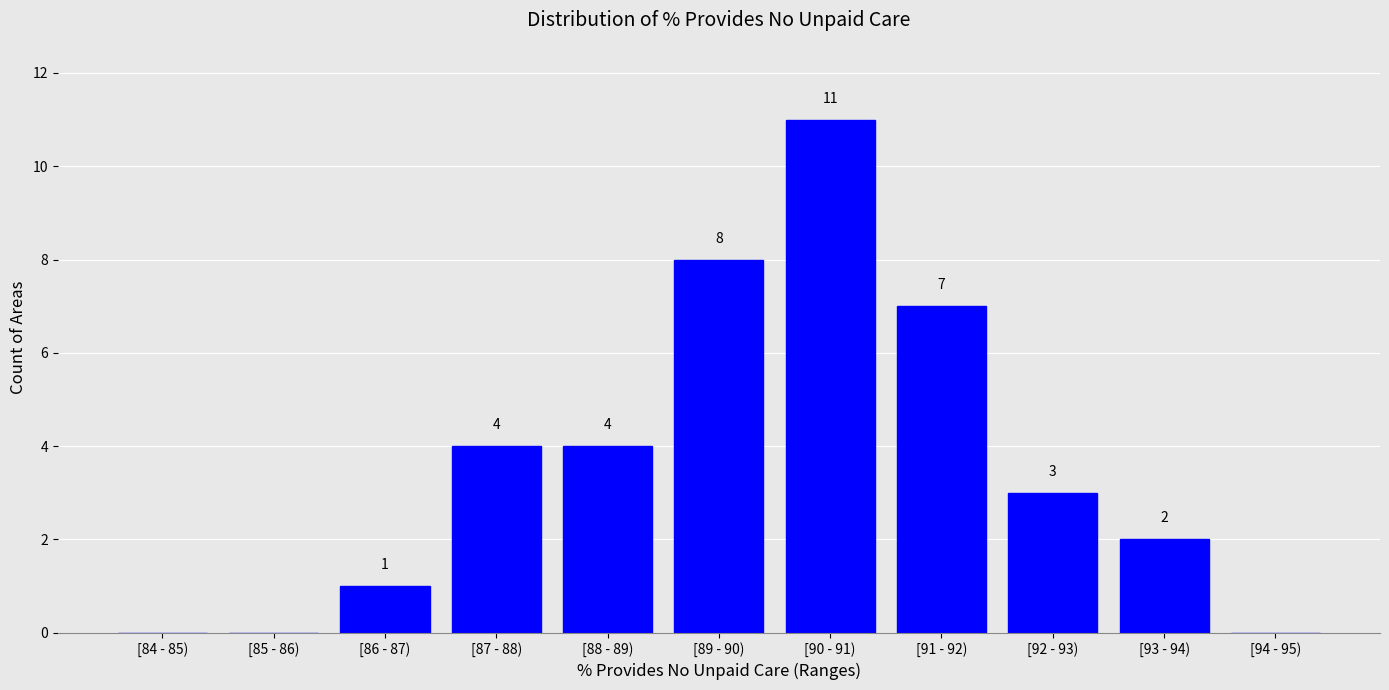

Reading left to right, transcribe all the data shown in this chart.

[84 - 85)=0	[85 - 86)=0	[86 - 87)=1	[87 - 88)=4	[88 - 89)=4	[89 - 90)=8	[90 - 91)=11	[91 - 92)=7	[92 - 93)=3	[93 - 94)=2	[94 - 95)=0